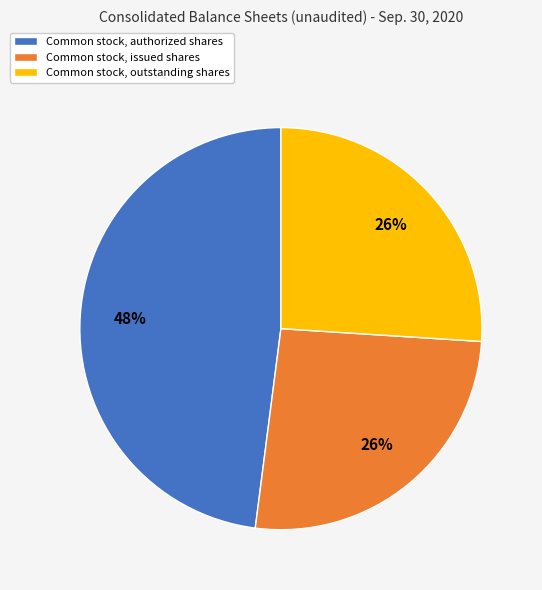

Approximately how many times larger is the value at Common stock, issued shares compared to Common stock, outstanding shares?

1.0